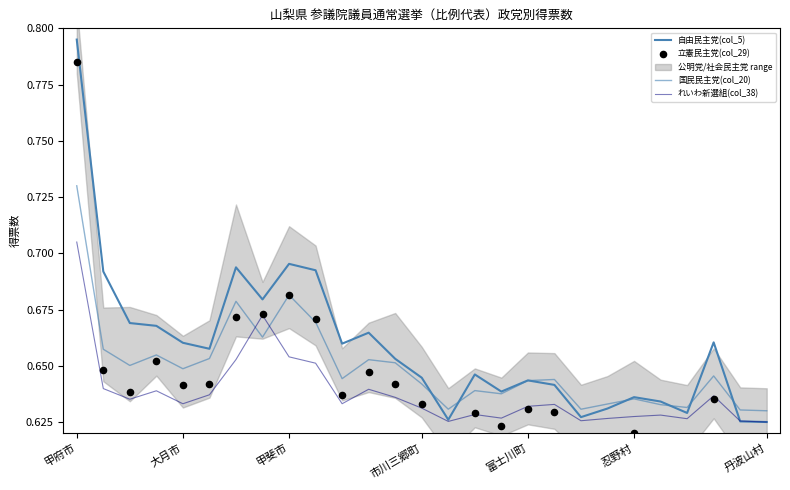

At how many categories does at least one series exceed 0?

27